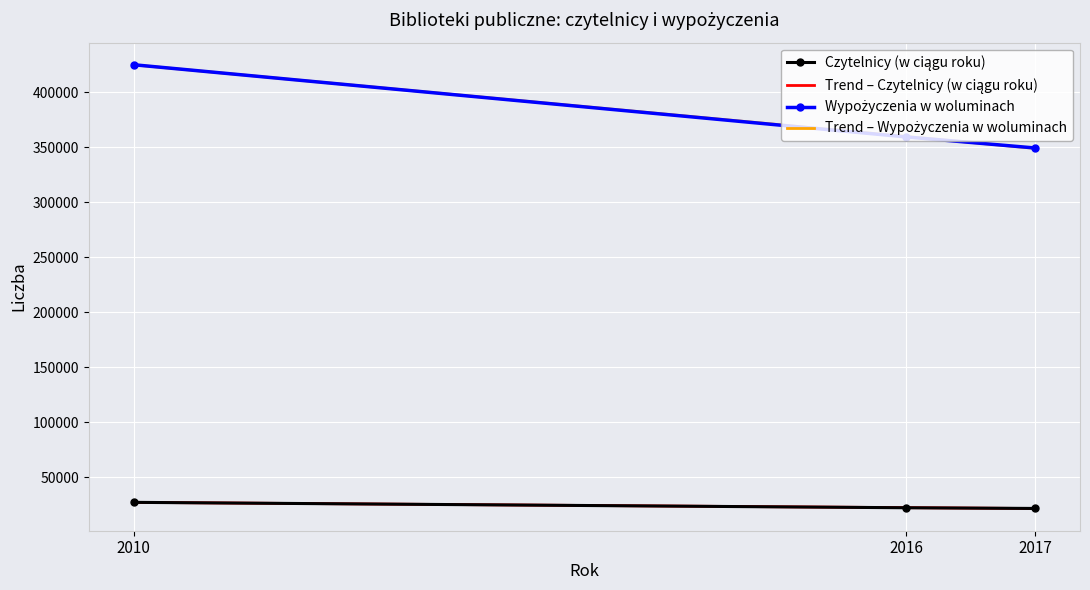

What is the total value across all series at 2010?

904393.8